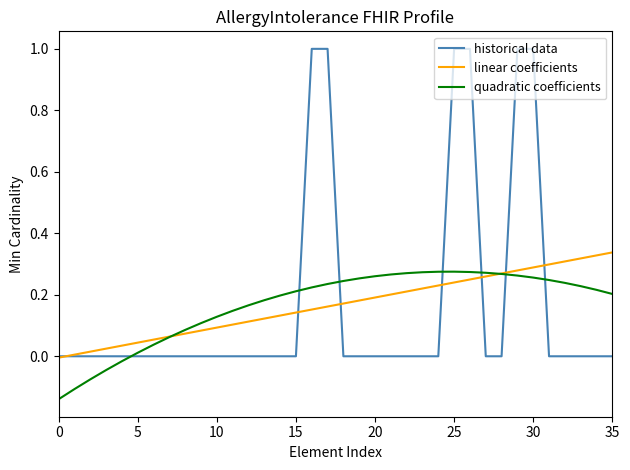

Which series has the largest range (max minus min)?

historical data